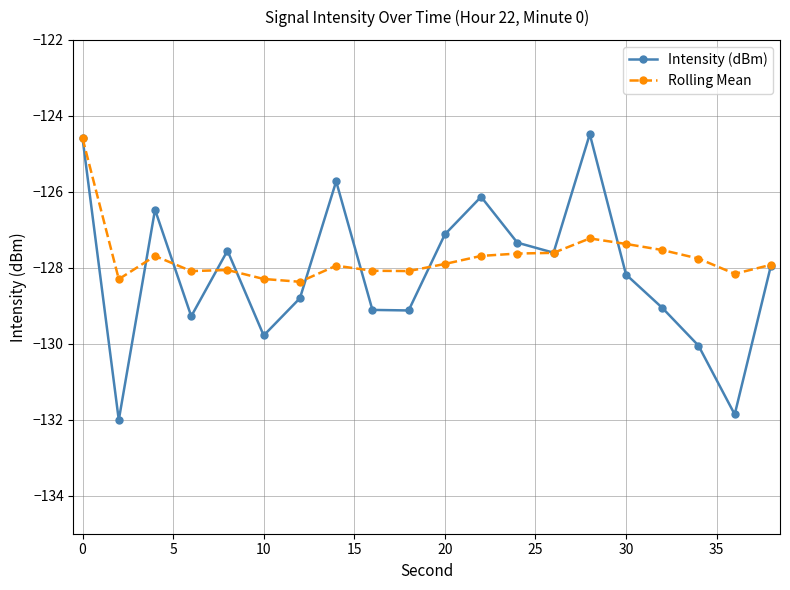

What is the value of the Intensity (dBm) point at the 12th from the left?

-126.1